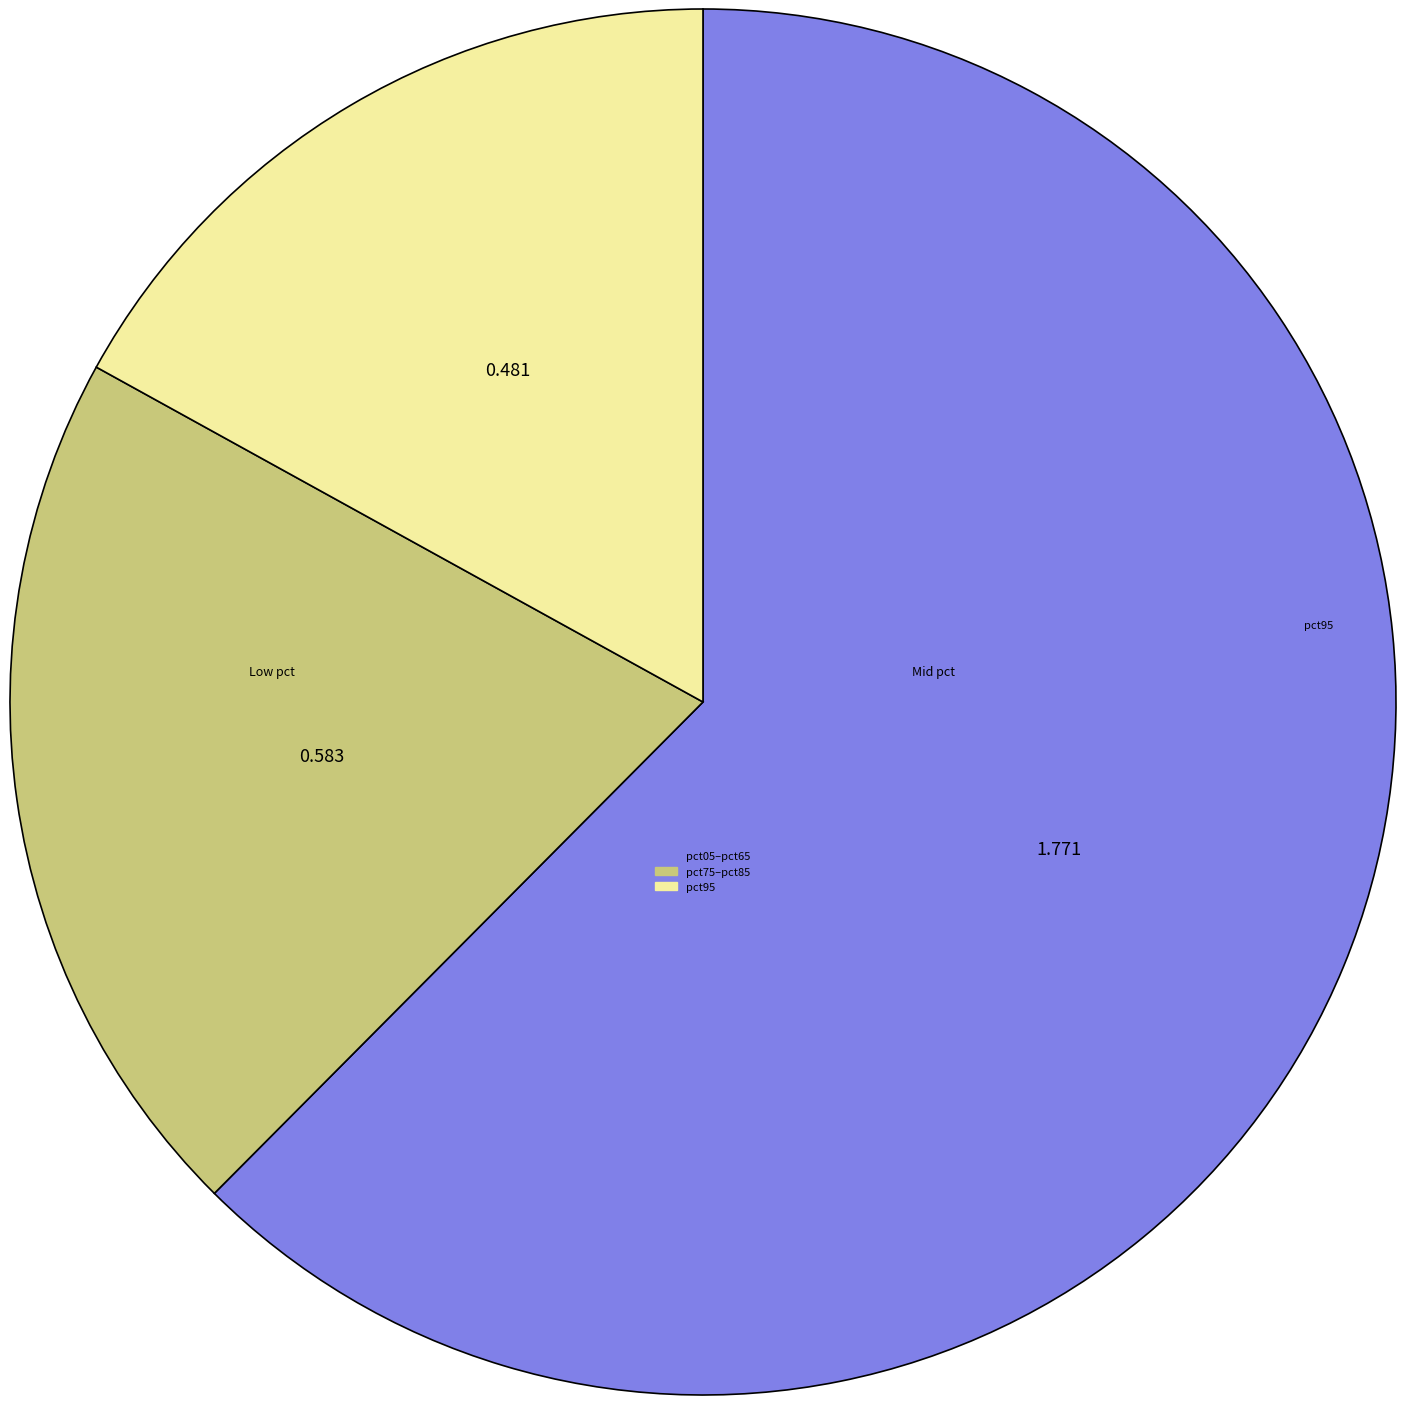

Is there any slice that represents more than half of the pie?

Yes